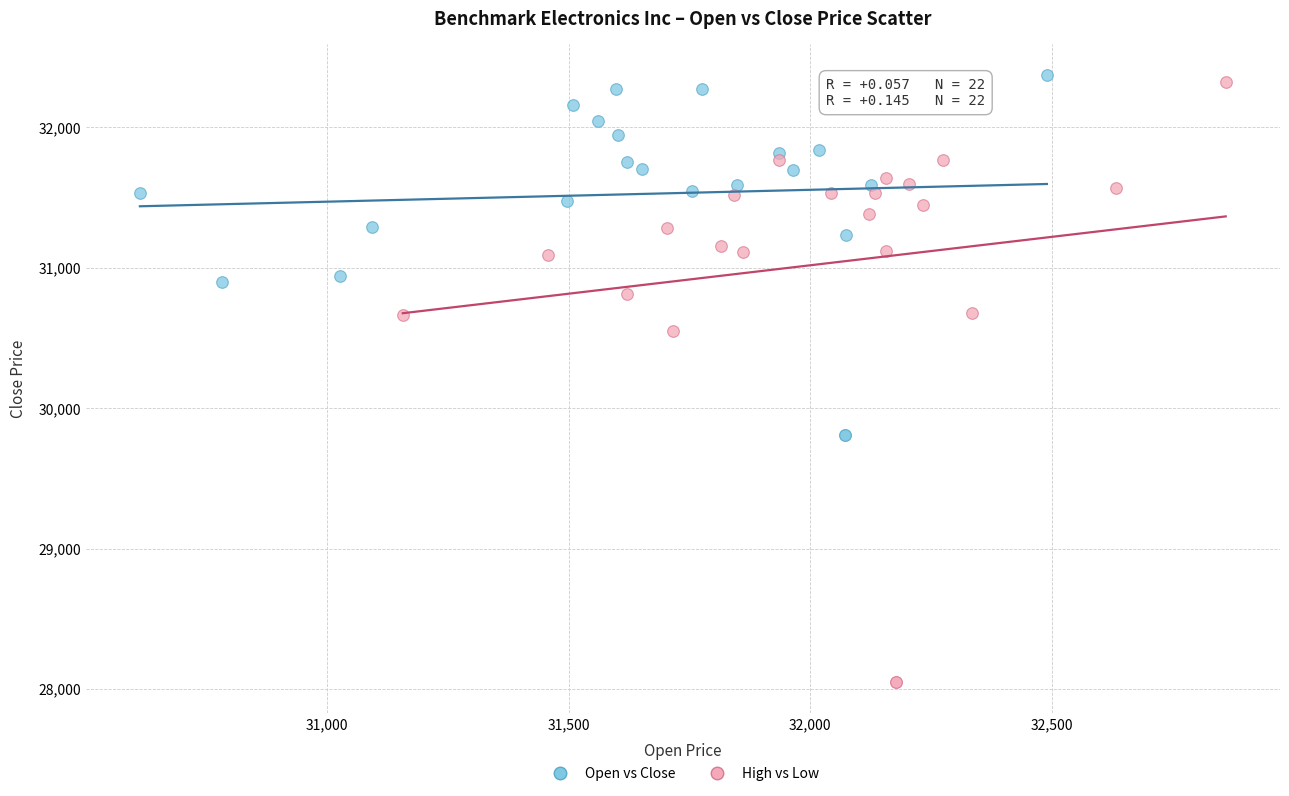

Which series contains the highest Y value?

Open vs Close